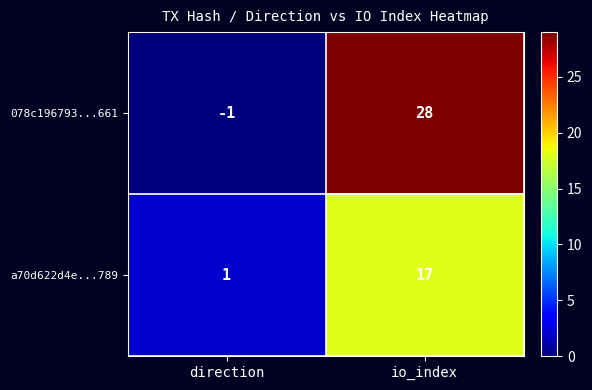

Which series has the largest range (max minus min)?

078c196793...661